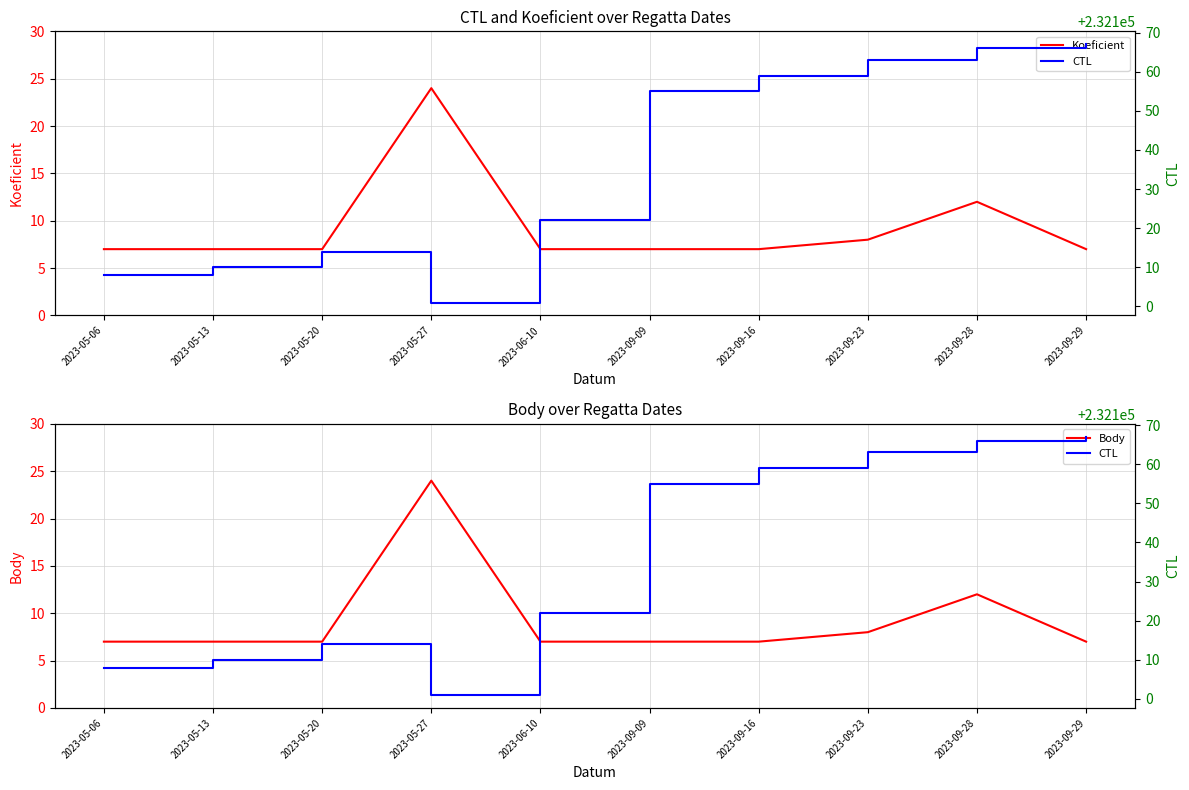

What is the minimum value for Body?

7